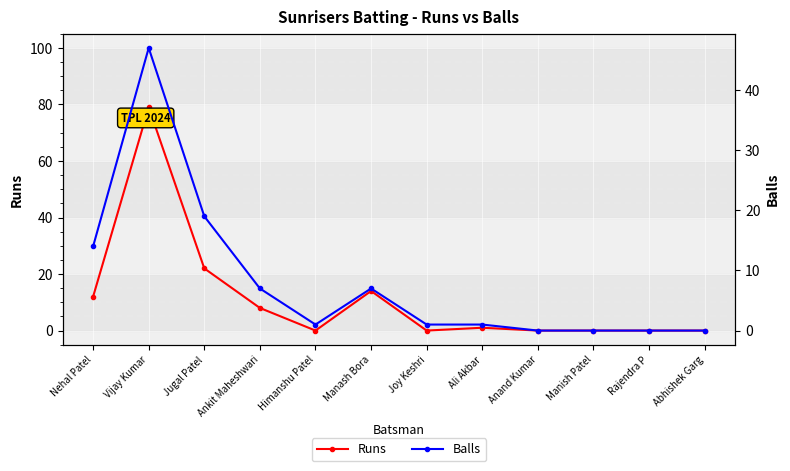

Rank the series by their average value, from lowest to highest.

Balls, Runs